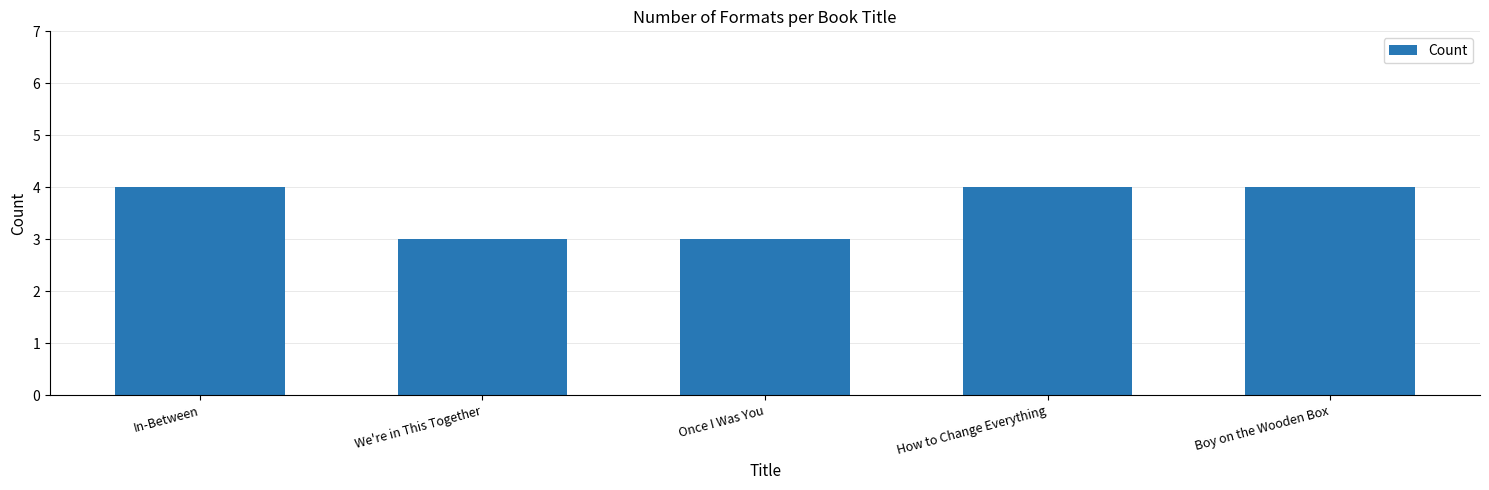

What is the value of the 5th bar from the left?

4